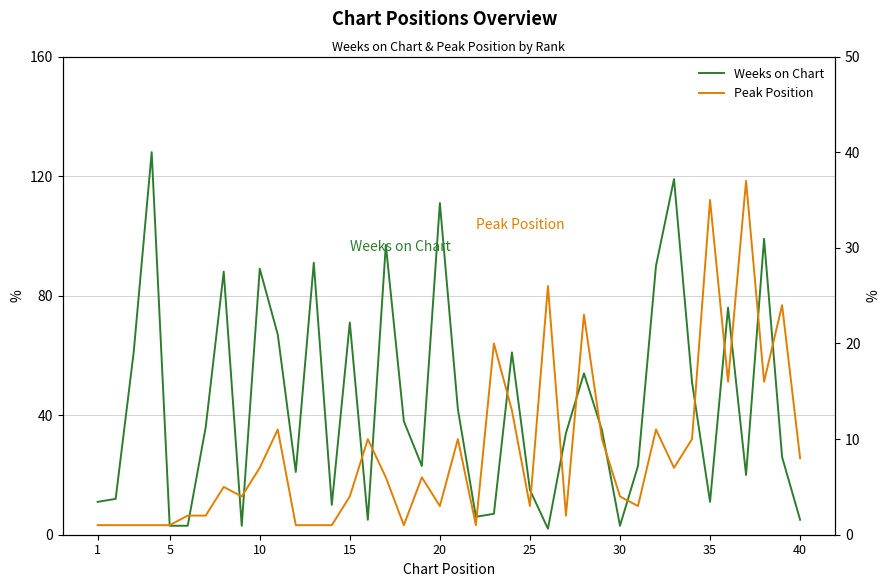

What is the maximum value shown in the chart?

128